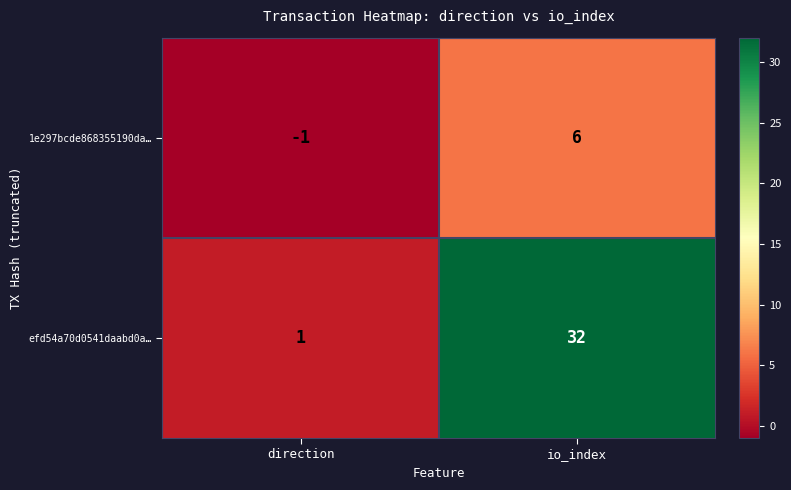

At which label is 1e297bcde868355190da… closest to 2?

direction